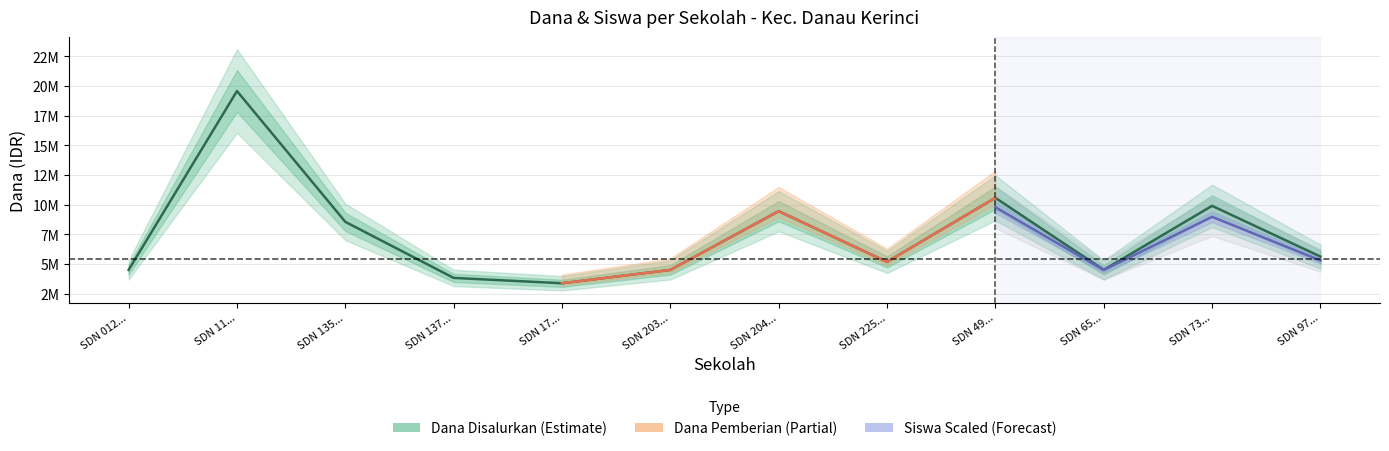

What position from the right is SD NEGERI 204III SELEMAN?

6